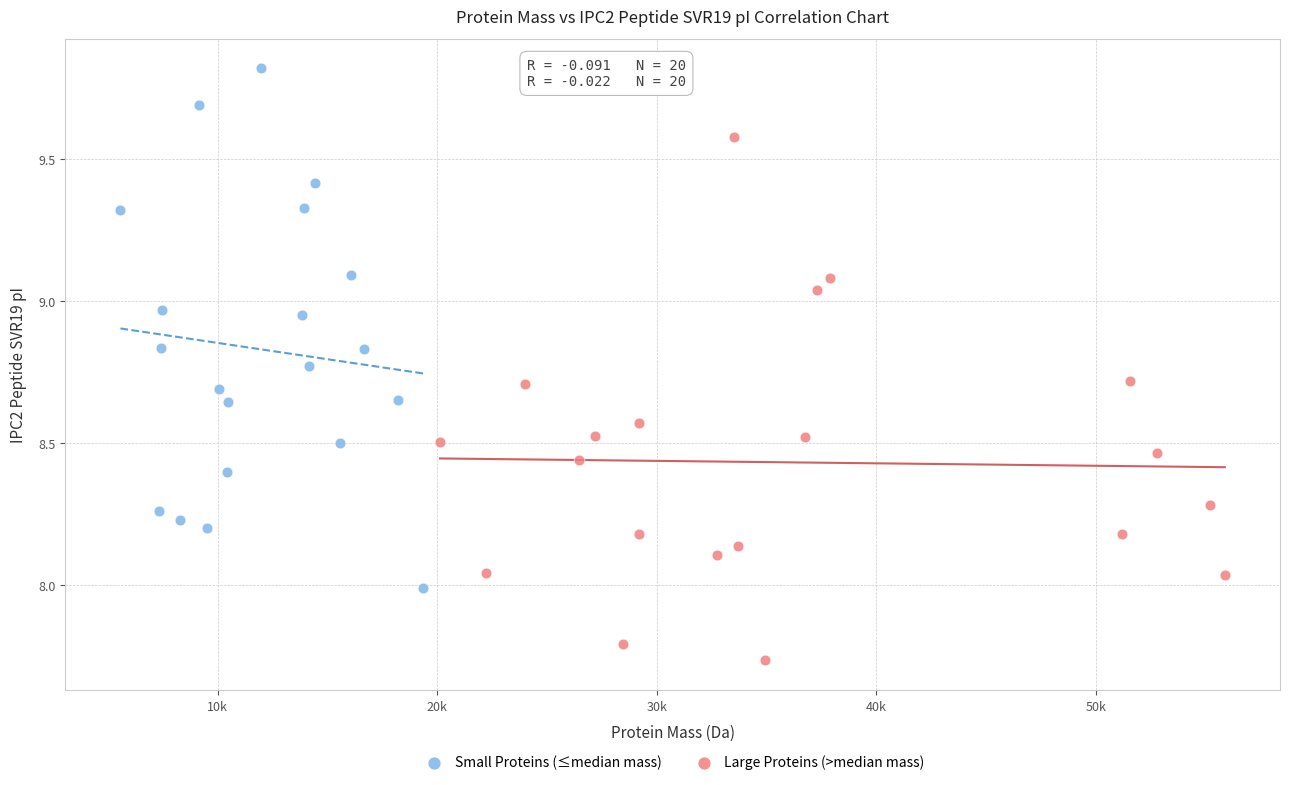

What are all the series names shown in the legend?

Small Proteins (≤median mass), Large Proteins (>median mass)